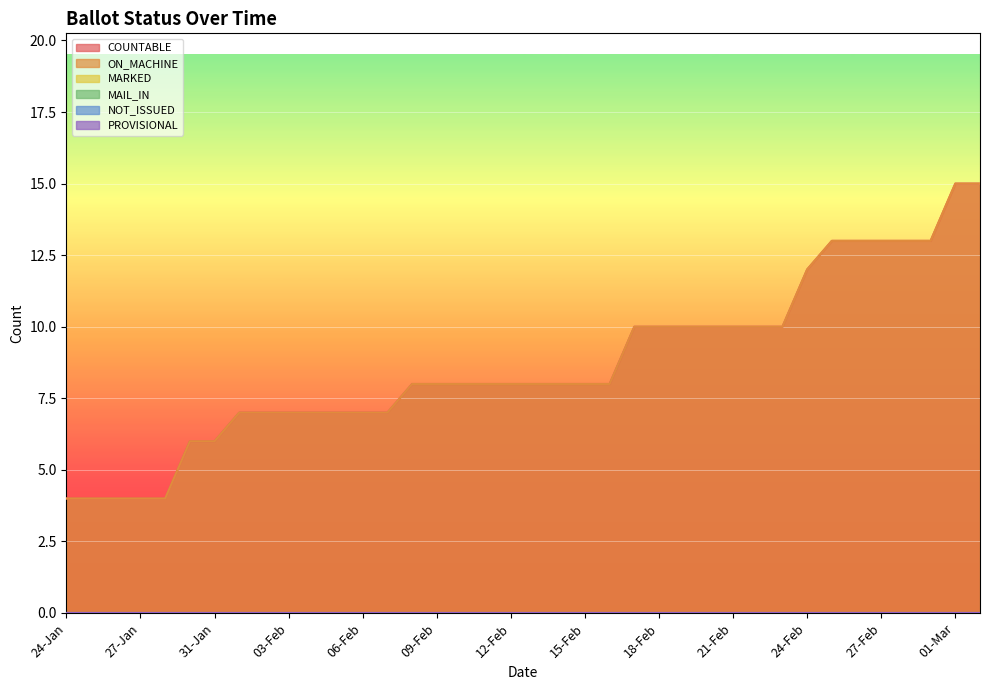

How many data points does each series have?

38